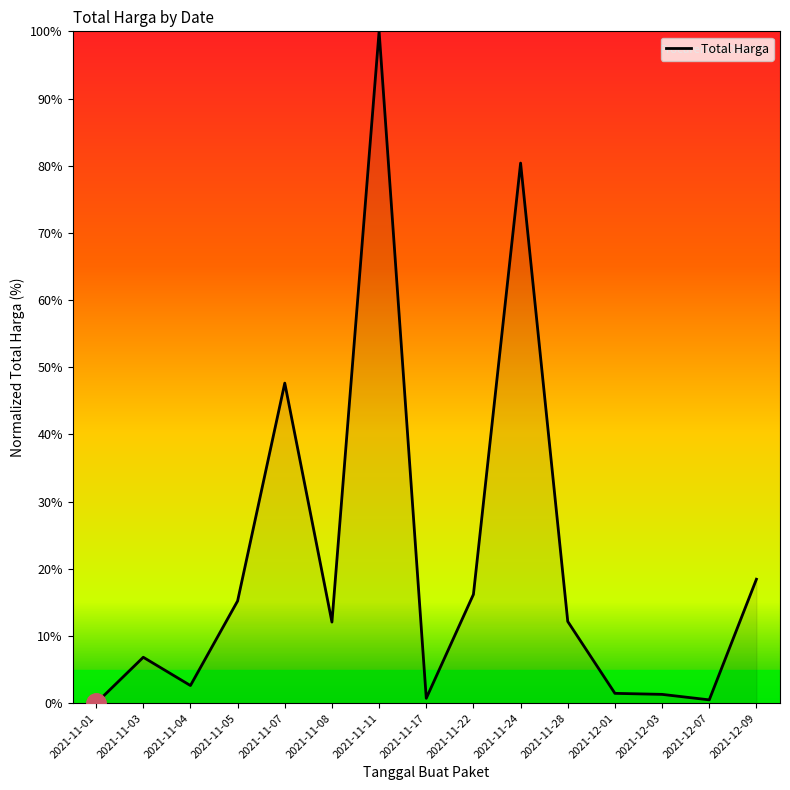

At which label is the value closest to 50?

2021-11-07